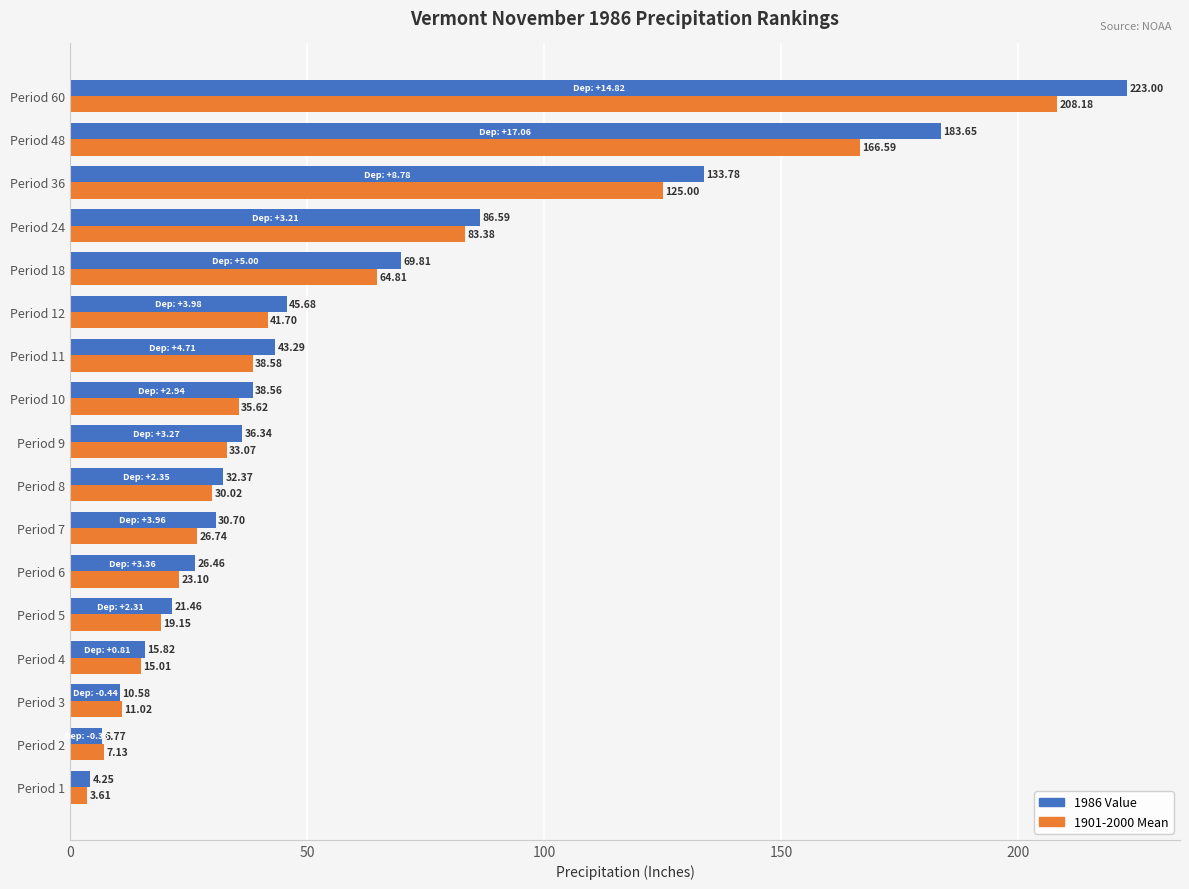

At which category is the sum across all series the highest?

Period 60